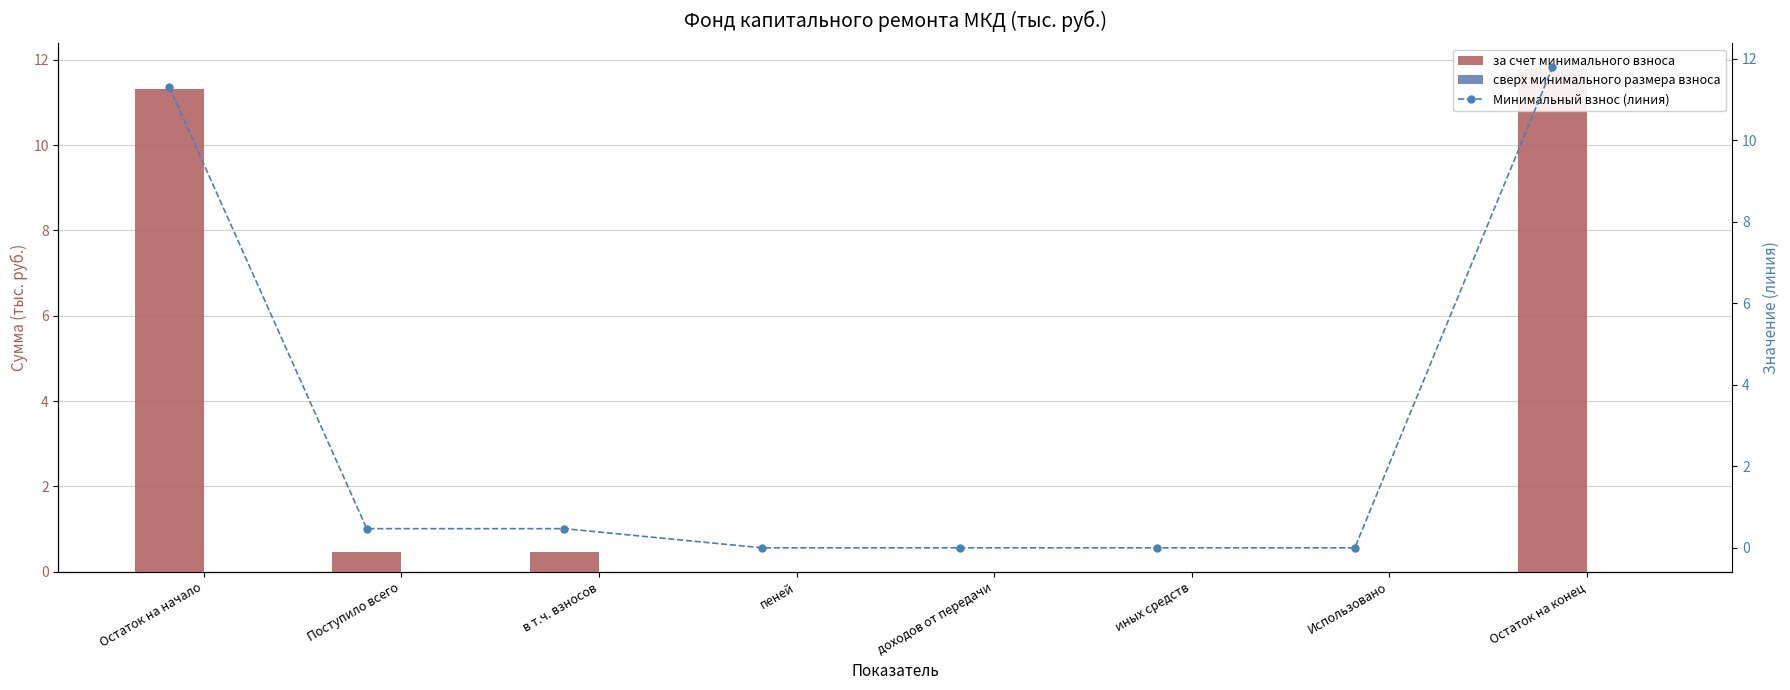

What is the greatest value displayed?

11.8